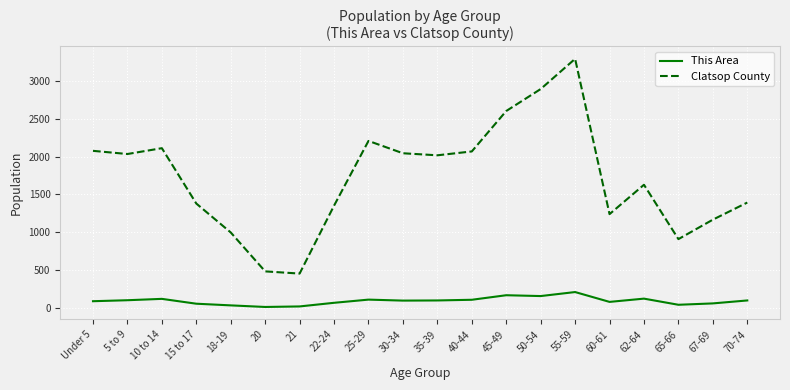

How many interior local peaks does the Clatsop County series have?

4